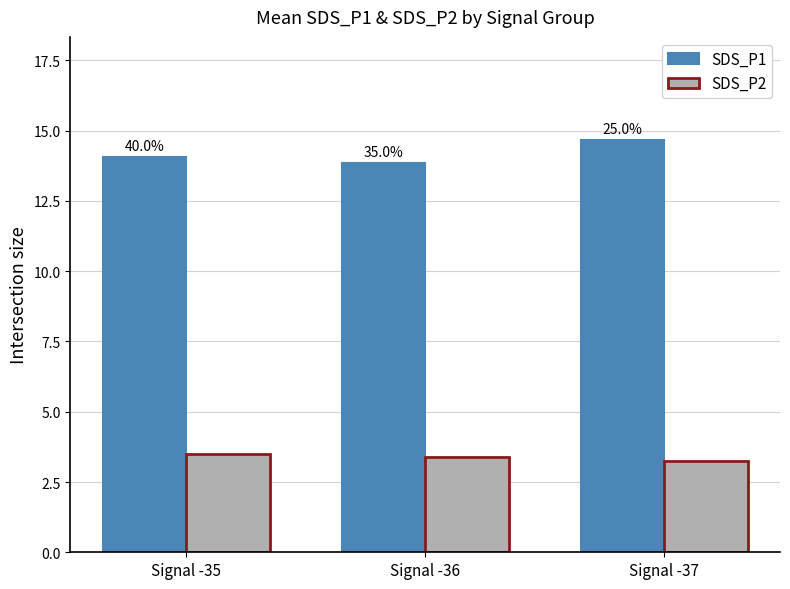

Is it true that SDS_P1 equals 7.5 at Signal -36?

False